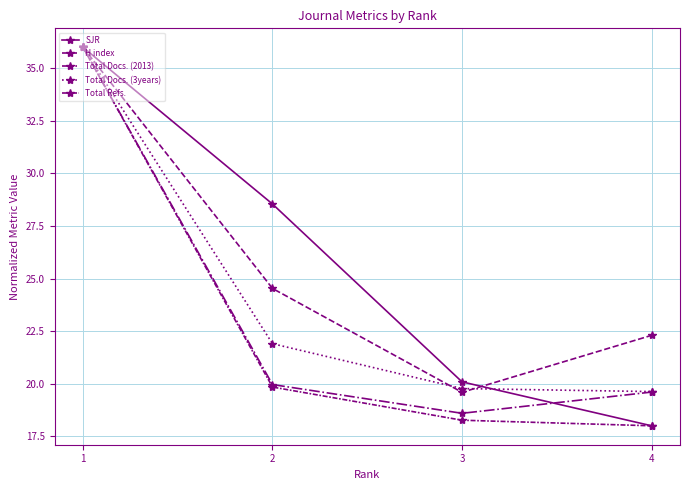

How many values in the SJR series are below 28?

2